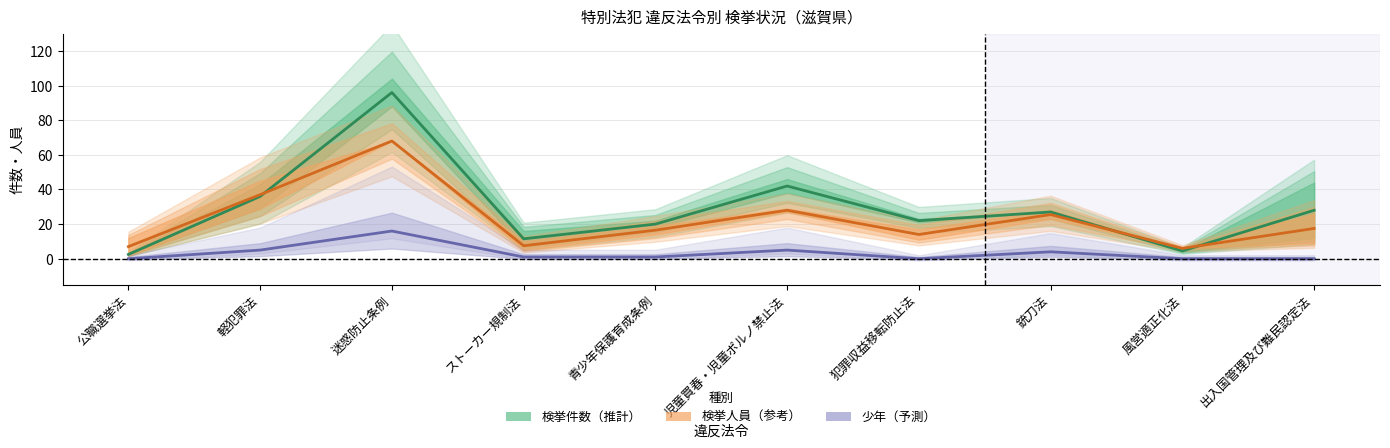

What is the sum of the 少年（予測） values at 軽犯罪法 and 犯罪収益移転防止法?

5.0